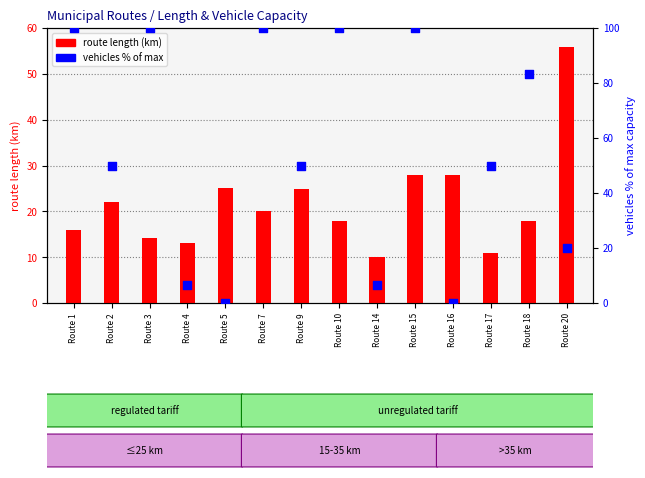

What are all the series names shown in the legend?

route length (km), vehicles % of max